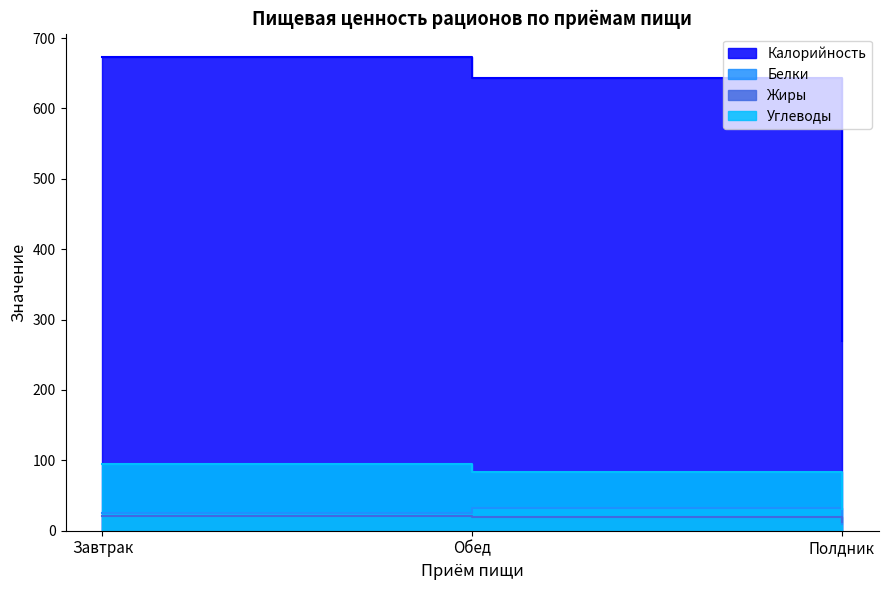

At Полдник, list the series in order from smallest to largest.

Белки, Жиры, Углеводы, Калорийность